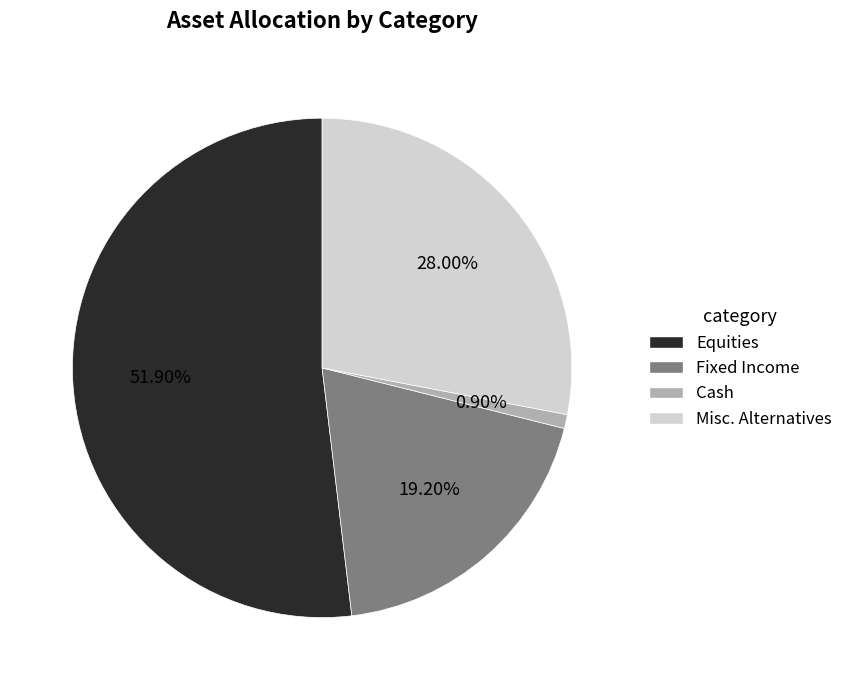

To the nearest percent, what portion does Cash represent?

1%